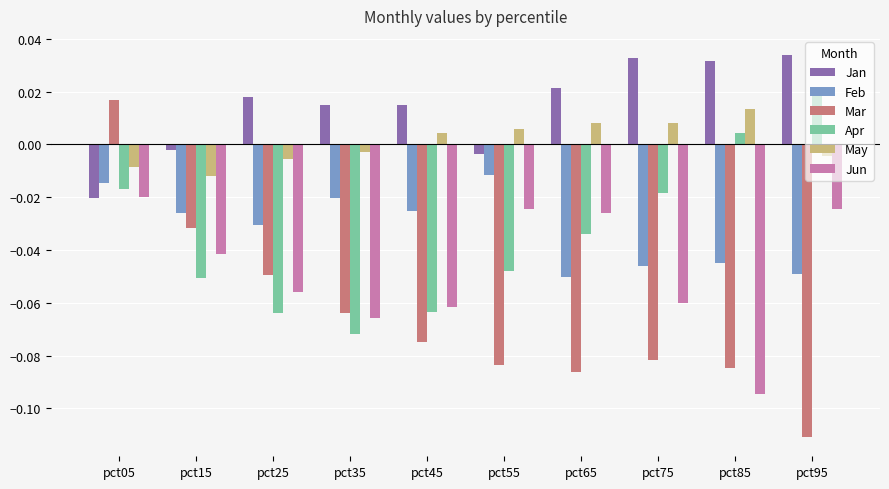

What is the total value across all series at pct55?

-0.2